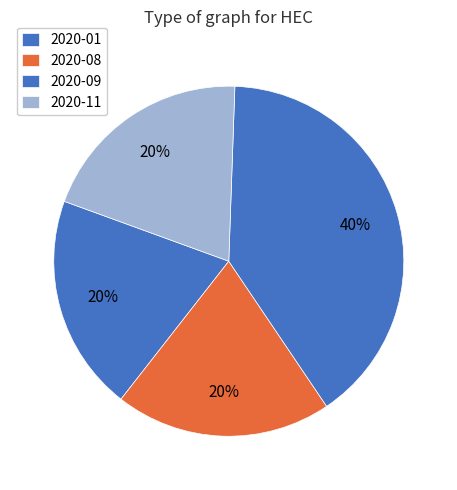

Count the number of slices in the pie.

4